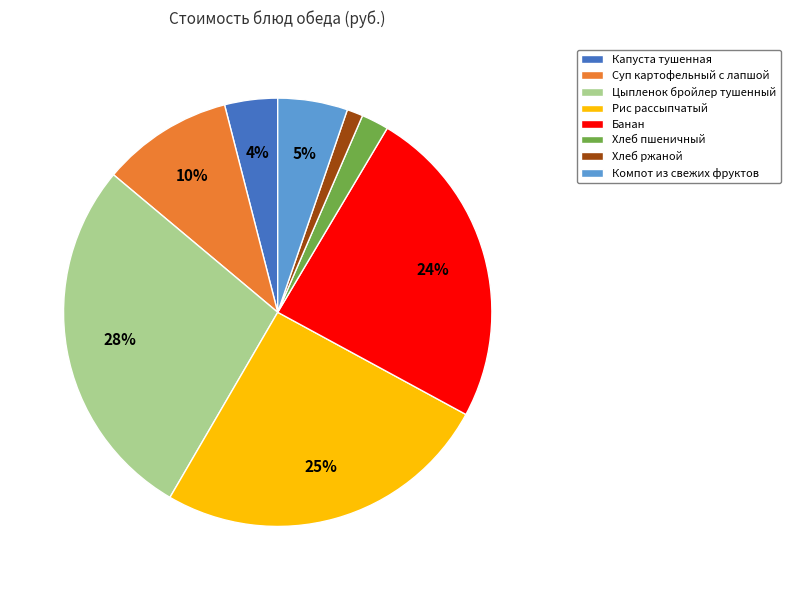

True or false: Хлеб пшеничный accounts for 8% of the total.

False